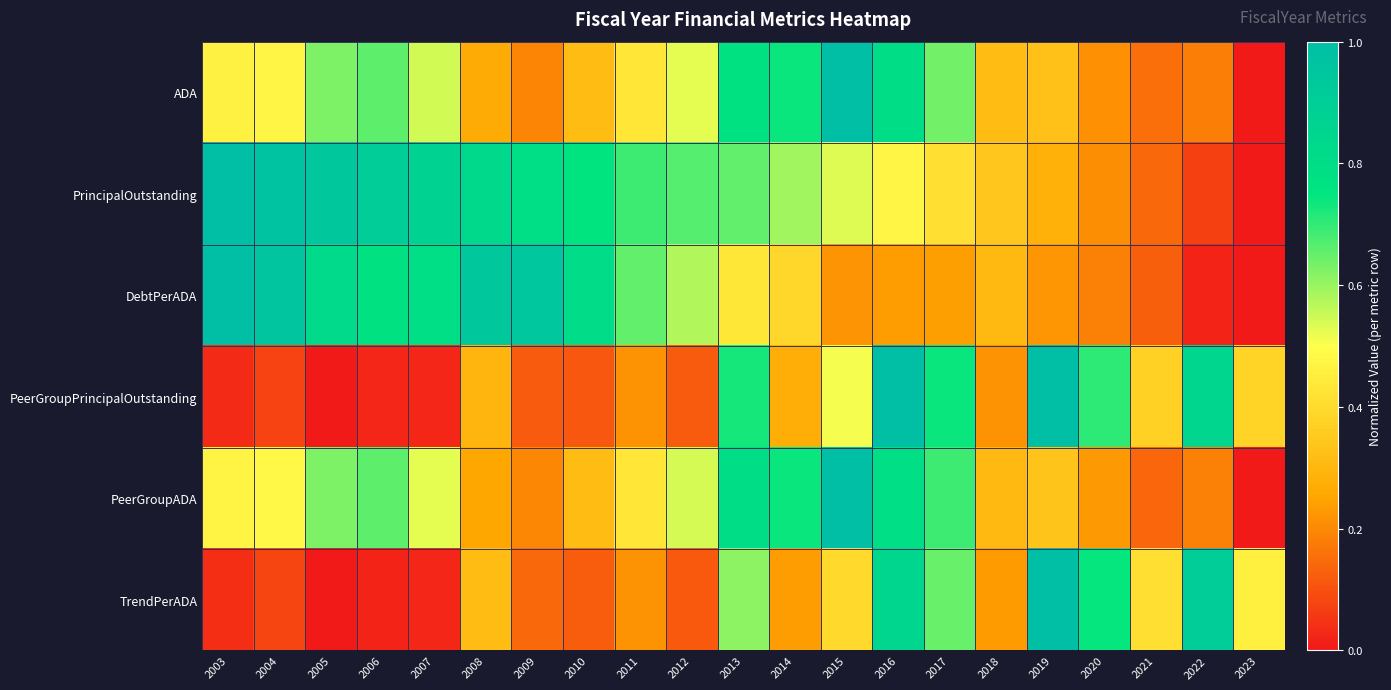

At how many categories does at least one series exceed 0?

21